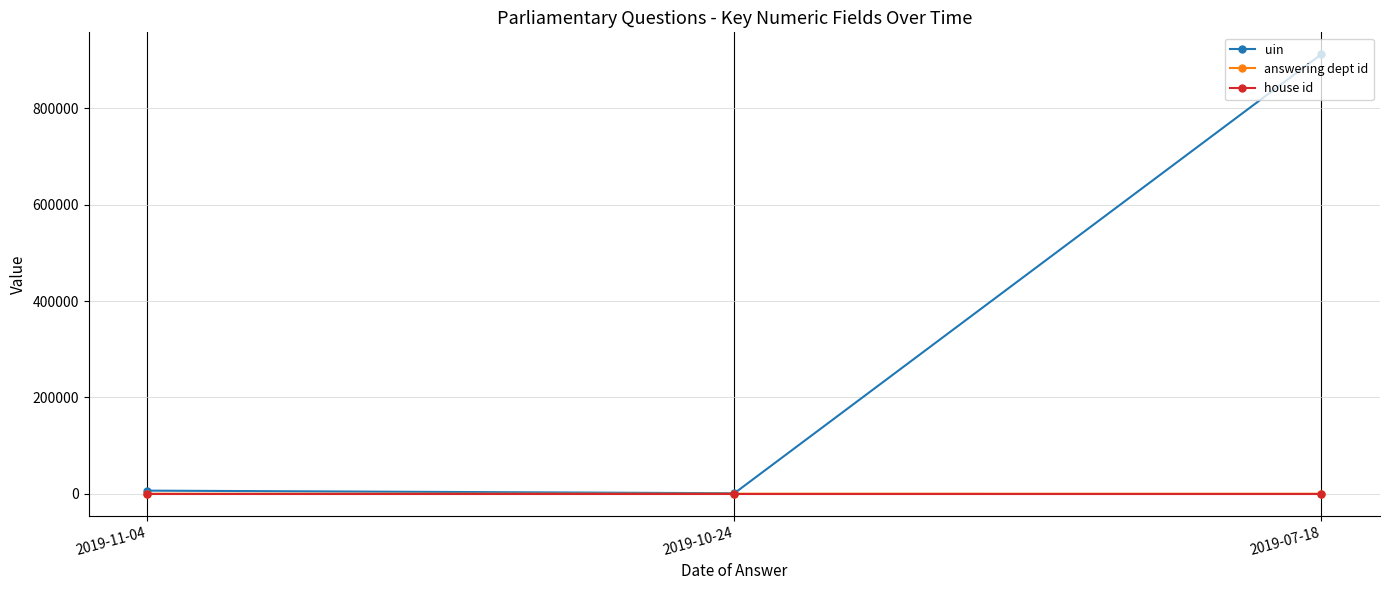

Where is uin nearest to the value 456558?

2019-11-04